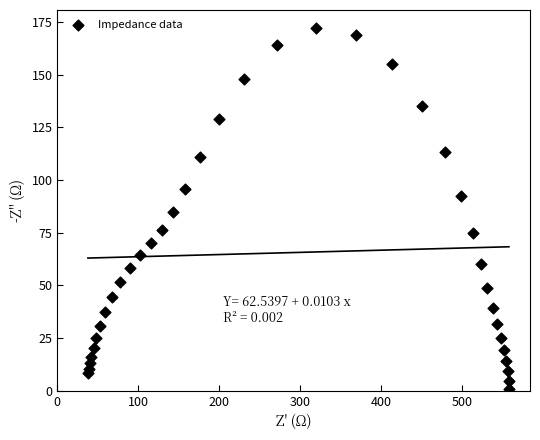

What is the range of Y values (max minus min)?

171.4